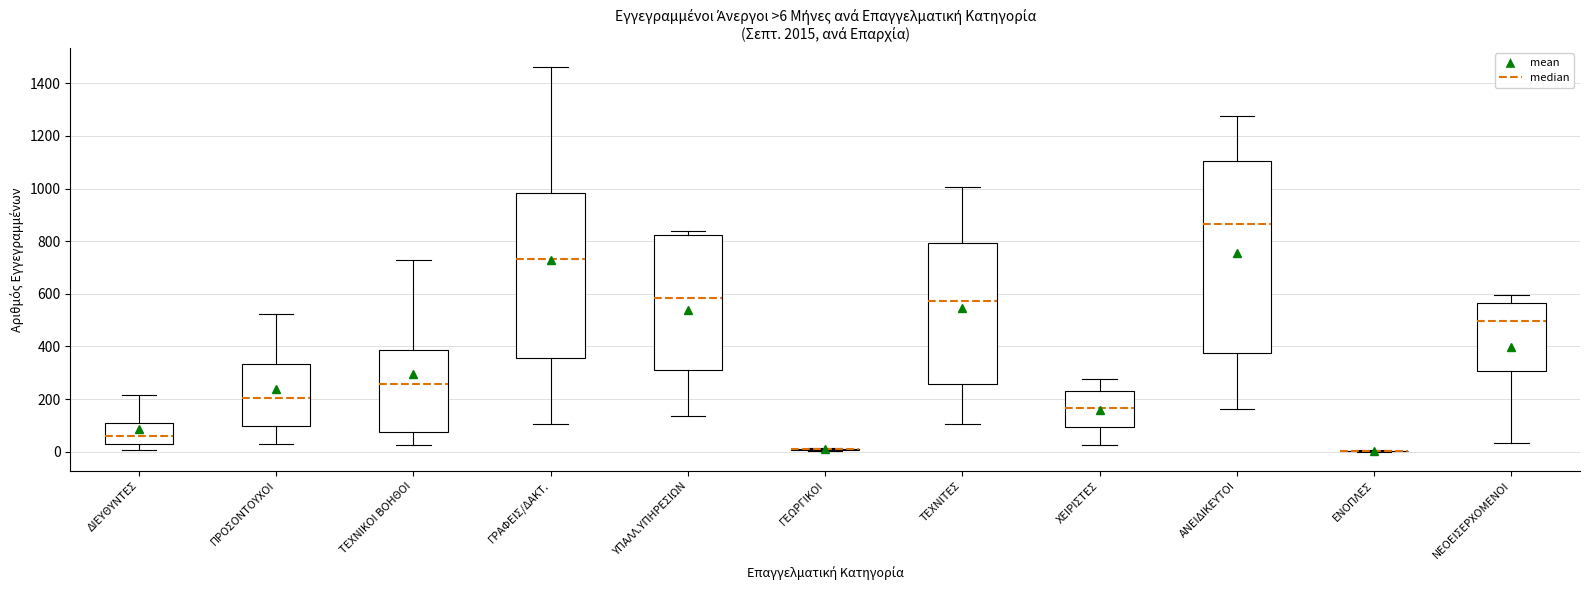

Comparing the boxes themselves (not the whiskers), which one is the tallest?

ΑΝΕΙΔΙΚΕΥΤΟΙ